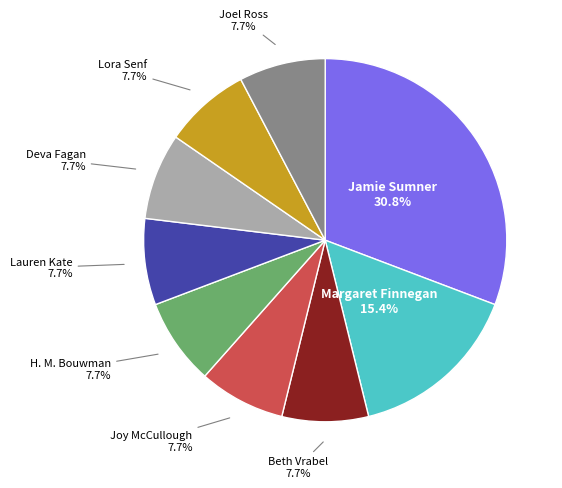

Combined, do Deva Fagan and Beth Vrabel account for over 50%?

No